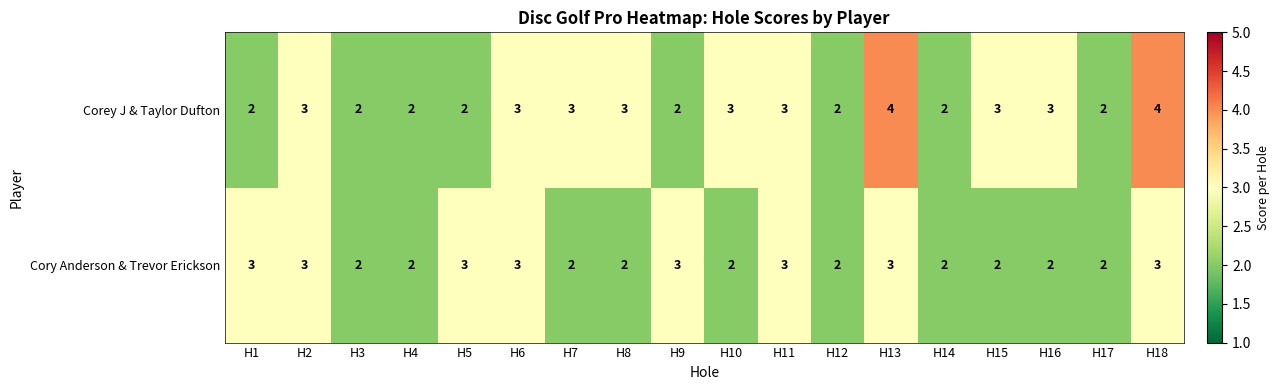

Which series changed the most between H3 and H10?

Corey J & Taylor Dufton